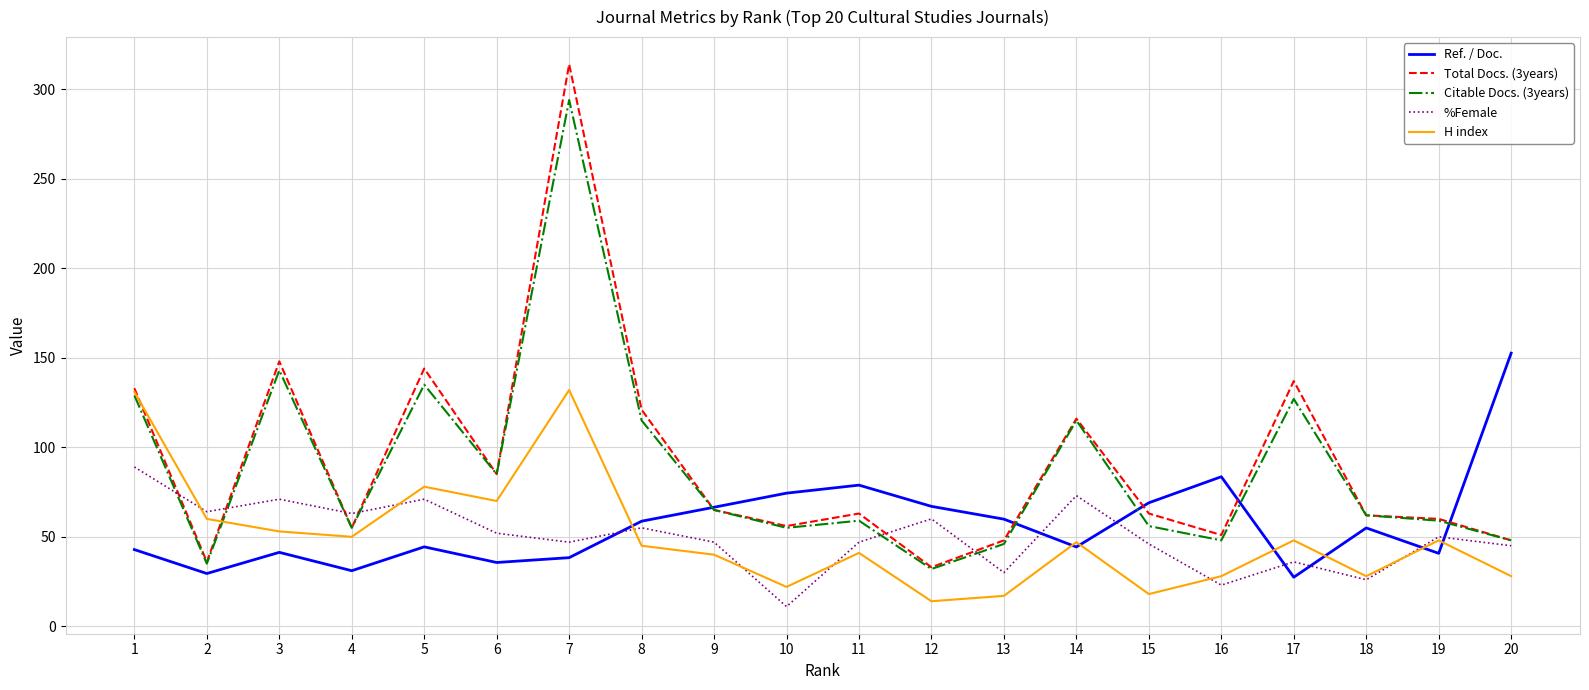

What is the difference between the maximum and minimum values in the %Female series?

78.0